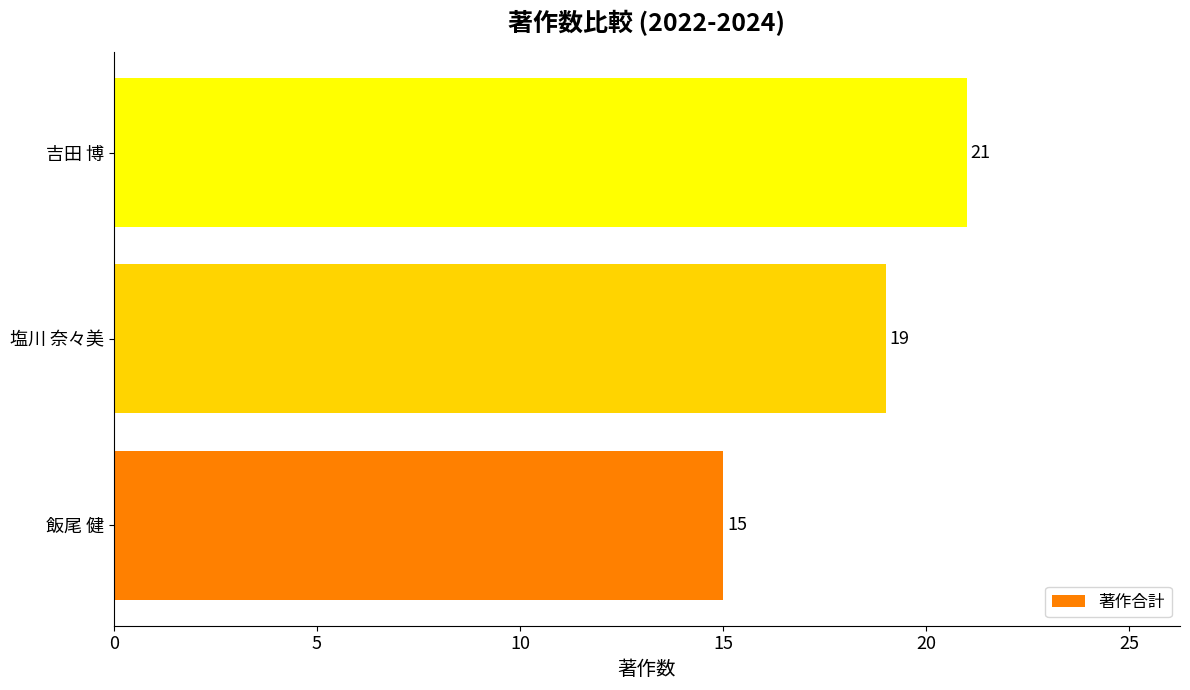

Approximately how many times larger is the value at 塩川 奈々美 compared to 吉田 博?

0.9